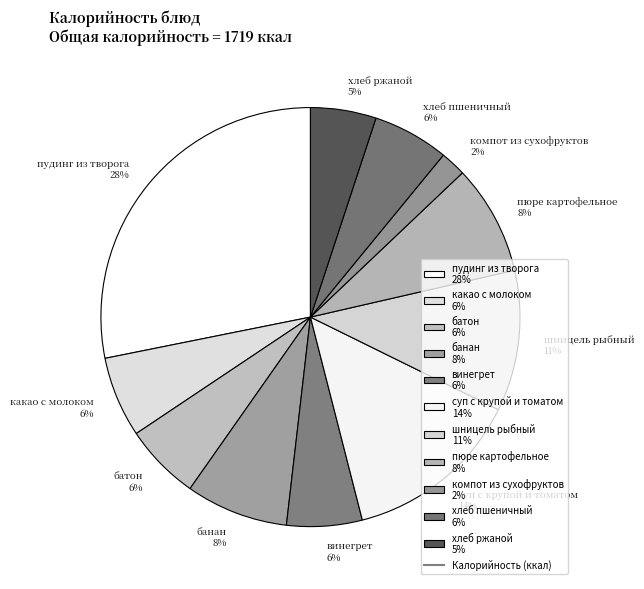

To the nearest percent, what is the combined percentage of хлеб пшеничный 6% and батон 6%?

12%